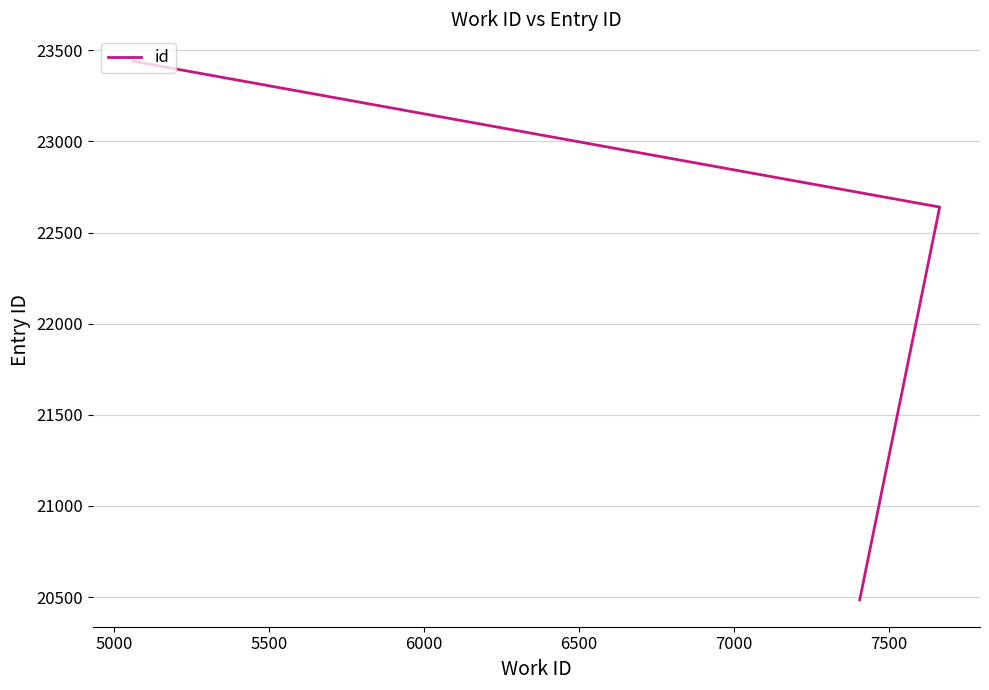

What is the value of the 1st point from the left?

20485